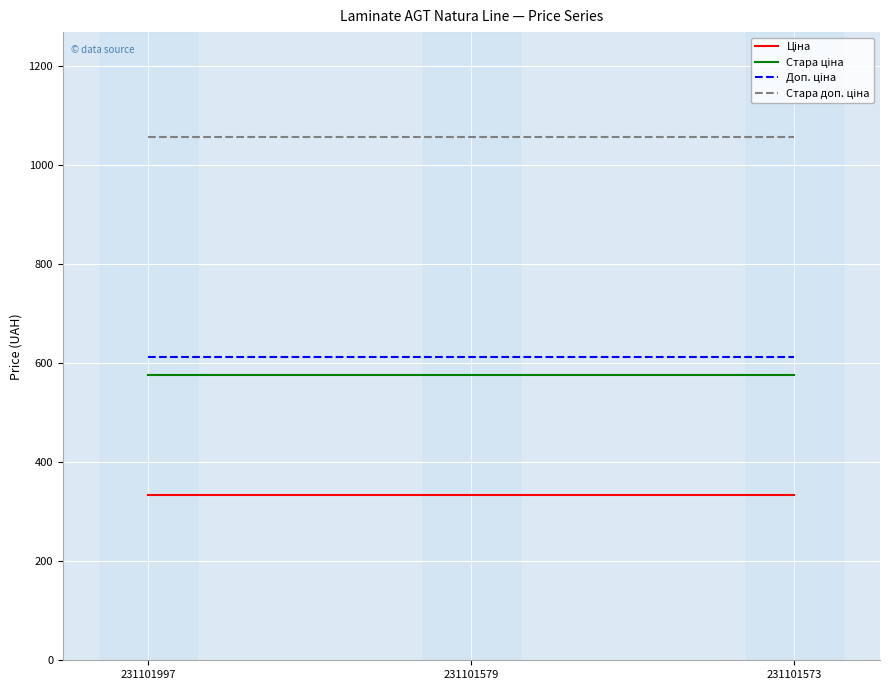

What is the greatest value displayed?

1057.2